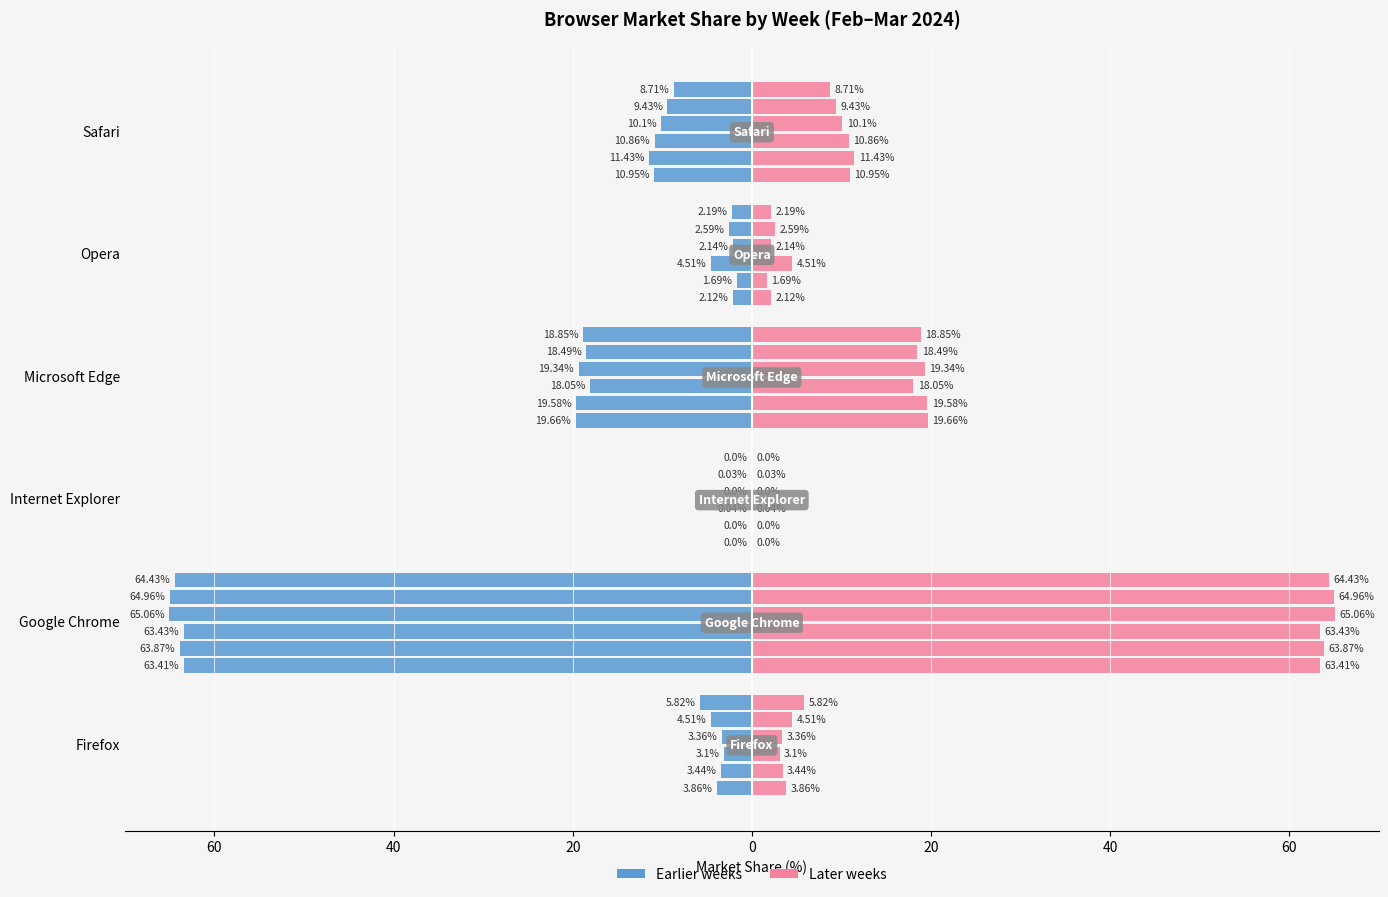

Between Opera and Firefox, which is larger?

Opera